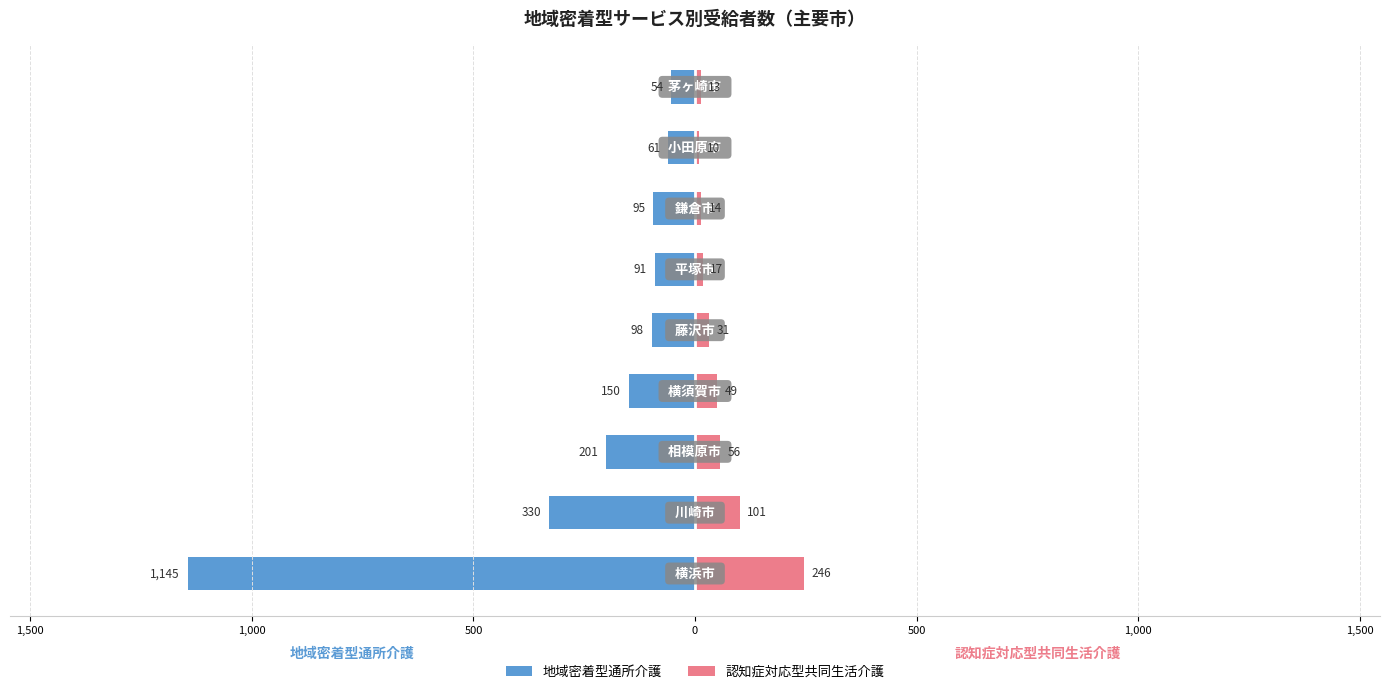

How many bars are there in total?

18